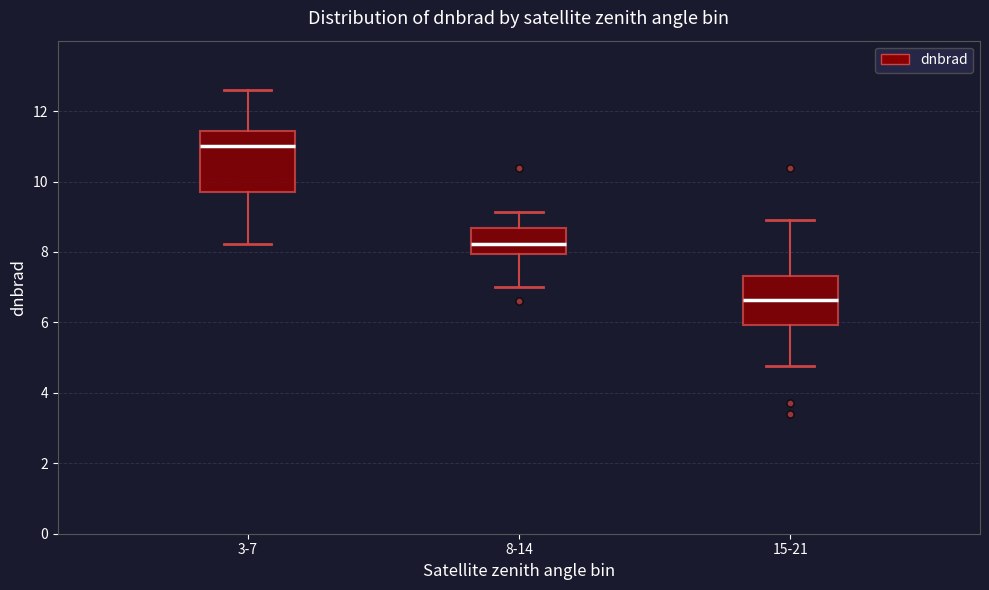

Where is the lower edge of the box for 3-7 on the y-axis? The values are not printed on the chart, so give them approximately, as read against the axis.

9.6